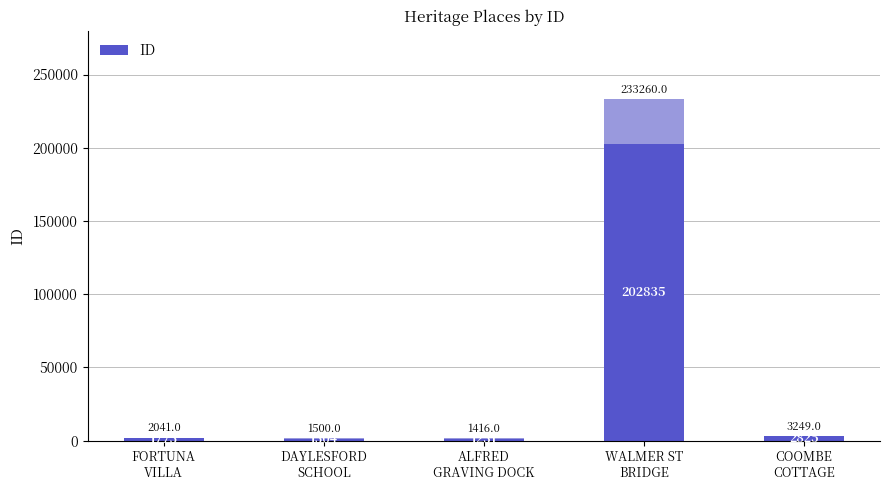

How many data points are less than 1775?

2